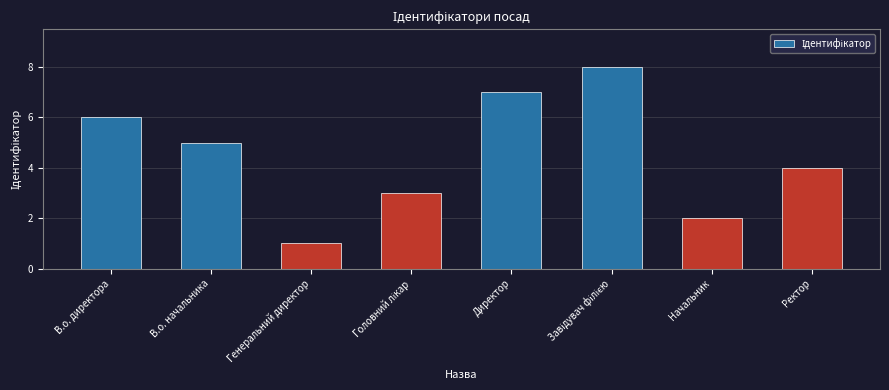

What is the change in value from В.о. начальника to Начальник?

-3